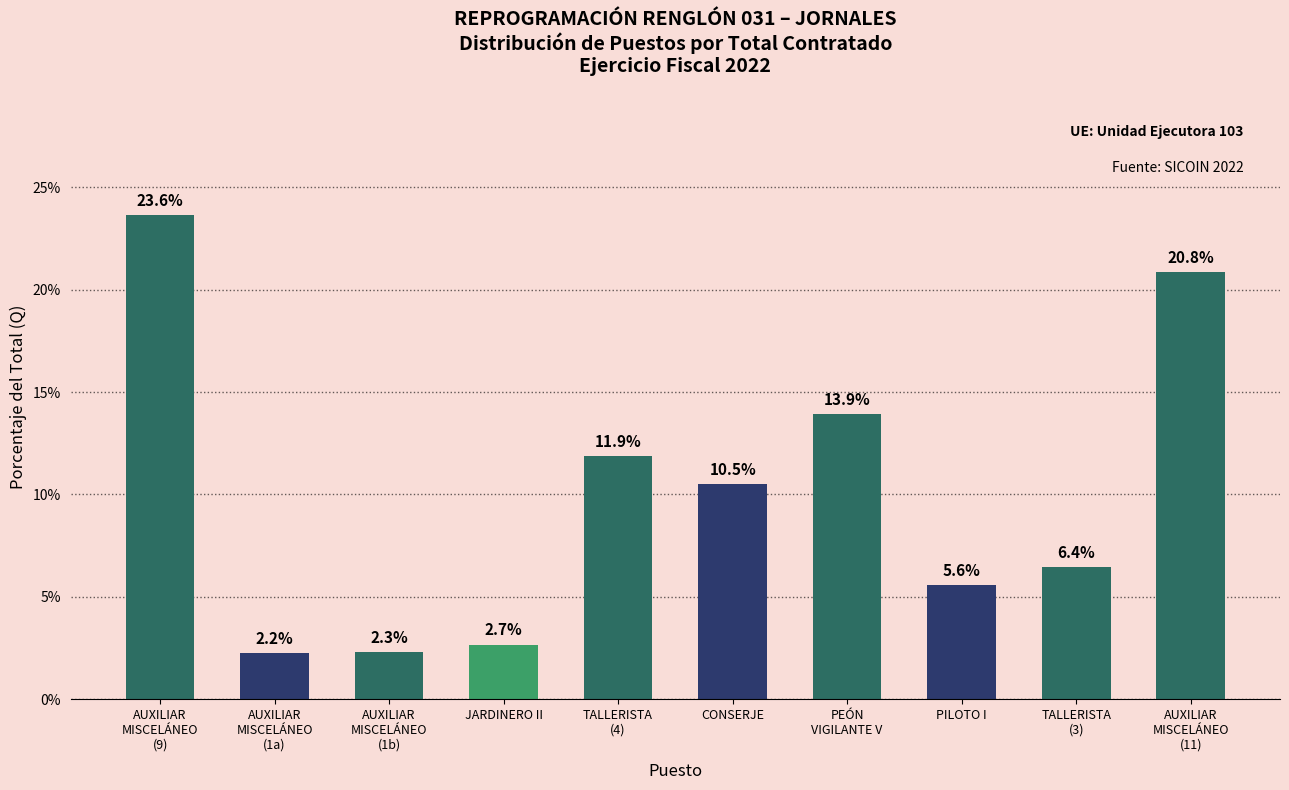

What is the label of the 2nd bar from the left?

AUXILIAR
MISCELÁNEO
(1a)